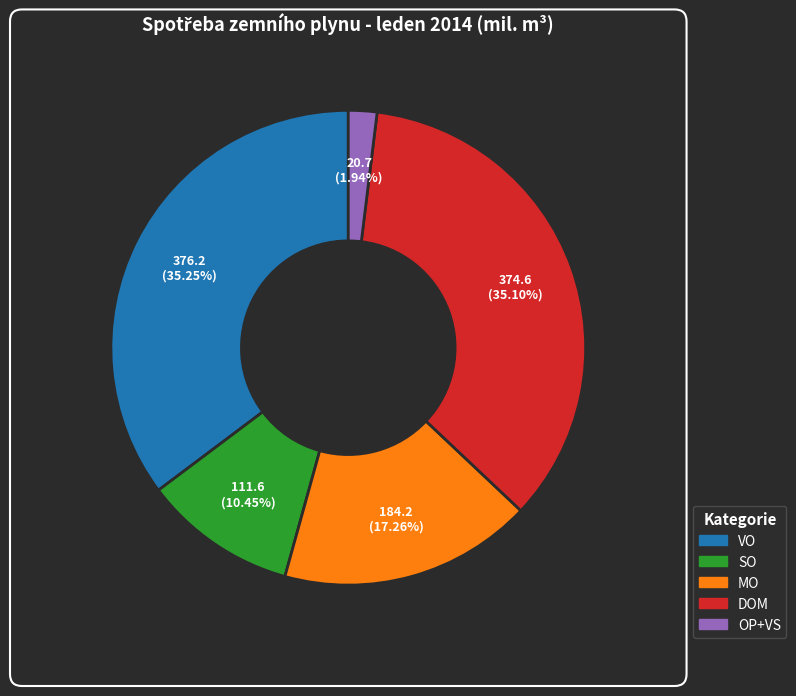

Approximately how many times larger is the value at OP+VS compared to SO?

0.2